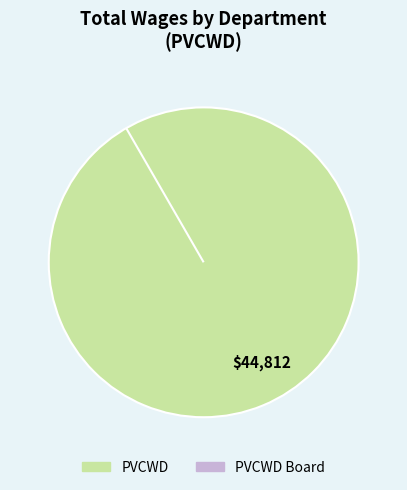

Is it true that PVCWD Board is 0% of the pie?

True